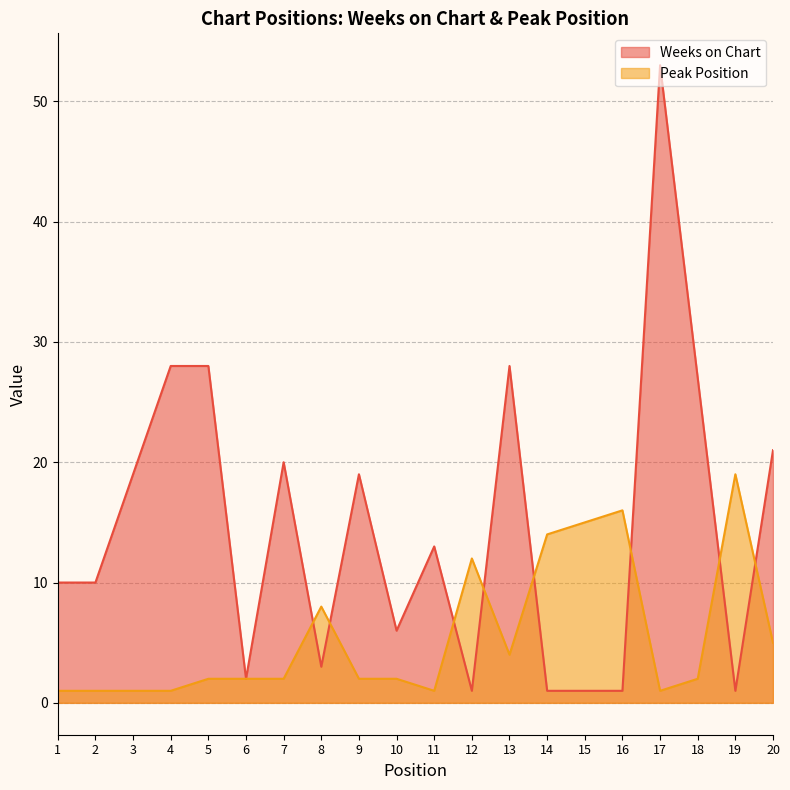

What is the difference between the maximum and minimum values in the Weeks on Chart series?

52